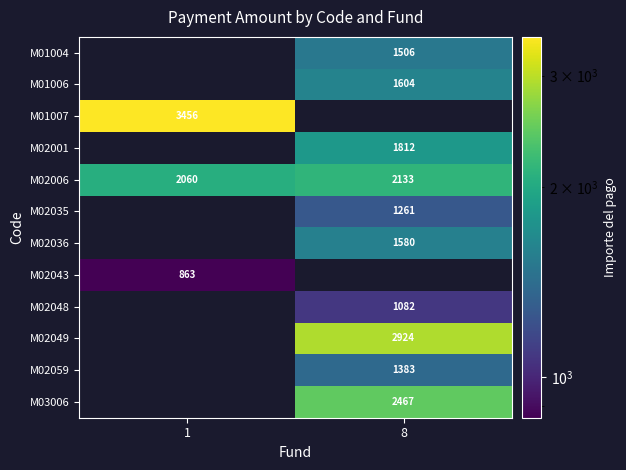

At how many categories does at least one series exceed 3343?

1